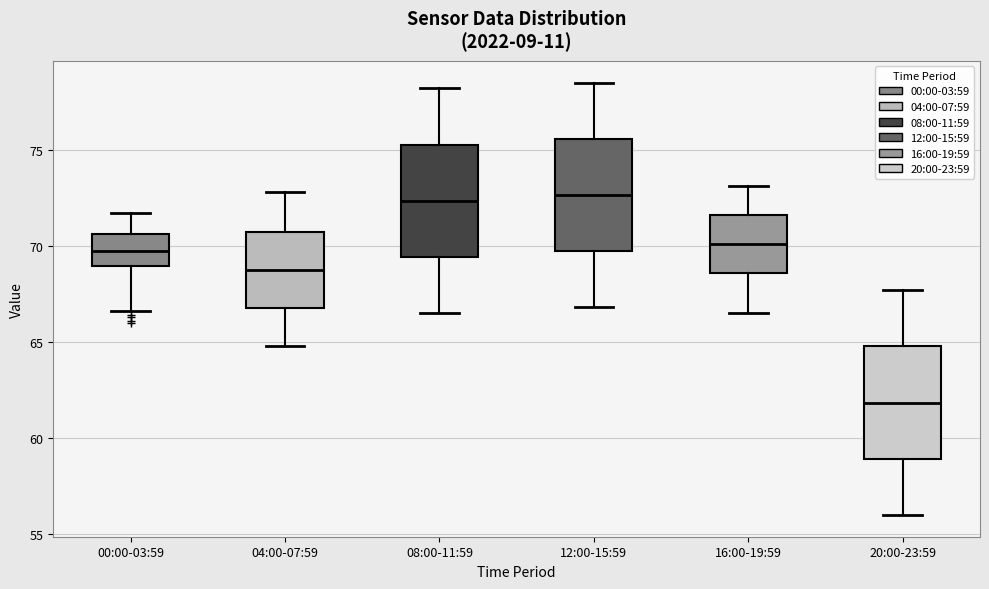

Reading left to right, transcribe this box plot: for each box, give where its median line is, the range the box spans, and where its two whiskers end, as read against the y-axis. The values are not printed on the chart, so give them approximately, as read against the axis.

00:00-03:59: median 69.5, box 69.0 to 70.5, whiskers 66.5 to 71.5
04:00-07:59: median 69.0, box 67.0 to 71.0, whiskers 65.0 to 73.0
08:00-11:59: median 72.5, box 69.5 to 75.5, whiskers 66.5 to 78.0
12:00-15:59: median 72.5, box 69.5 to 75.5, whiskers 67.0 to 78.5
16:00-19:59: median 70.0, box 68.5 to 71.5, whiskers 66.5 to 73.0
20:00-23:59: median 62.0, box 59.0 to 65.0, whiskers 56.0 to 67.5